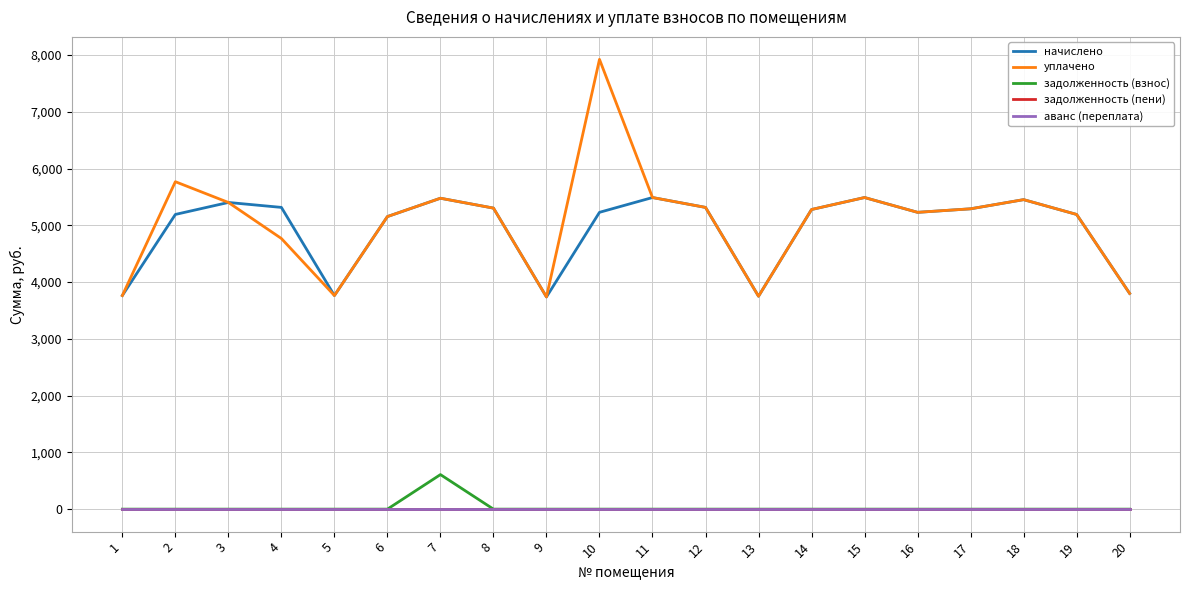

Reading left to right, transcribe all the data shown in this chart.

начислено: 3763.3	5191.6	5402.7	5315.8	3763.3	5154.3	5477.2	5303.3	3738.4	5229.0	5489.6	5315.8	3750.8	5278.5	5489.6	5228.8	5290.9	5452.4	5191.6	3800.5
уплачено: 3763.3	5768.4	5402.7	4767.9	3763.3	5154.3	5477.2	5303.3	3738.4	7923.4	5489.6	5315.8	3750.8	5278.5	5489.6	5228.8	5290.9	5452.4	5191.6	3800.5
задолженность (взнос): 0.0	0.0	0.0	0.0	0.0	0.0	608.6	0.0	0.0	0.0	0.0	0.0	0.0	0.0	0.0	0.0	0.0	0.0	0.0	0.0
задолженность (пени): 0.0	0.0	0.0	0.0	0.0	0.0	0.0	0.0	0.0	0.0	0.0	0.0	0.0	0.0	0.0	0.0	0.0	0.0	0.0	0.0
аванс (переплата): 0.0	0.0	0.0	0.0	0.0	0.0	0.0	0.0	0.0	0.0	0.0	0.0	0.0	0.0	0.0	0.0	0.0	0.0	0.0	0.0